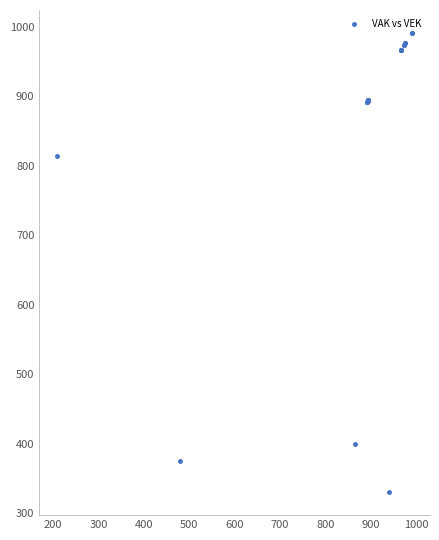

What Y value in the scatter plot is closest to 660?

814